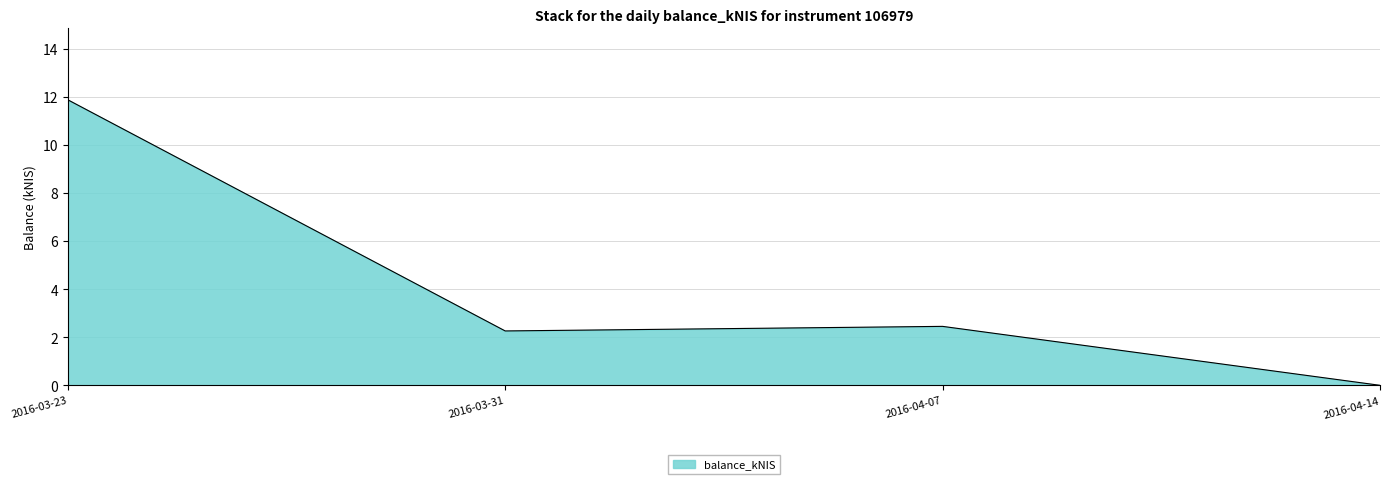

The value at 2016-04-14 is 7.0. True or false?

False